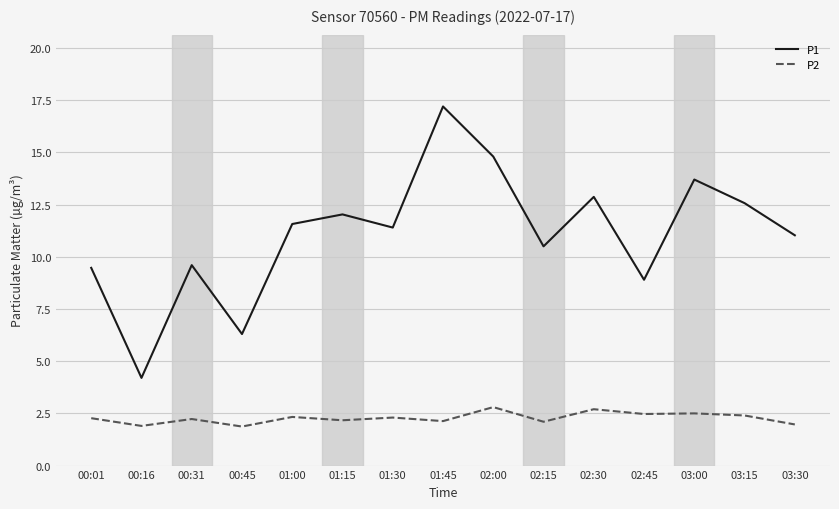

At which label does P1 reach its peak?

01:45